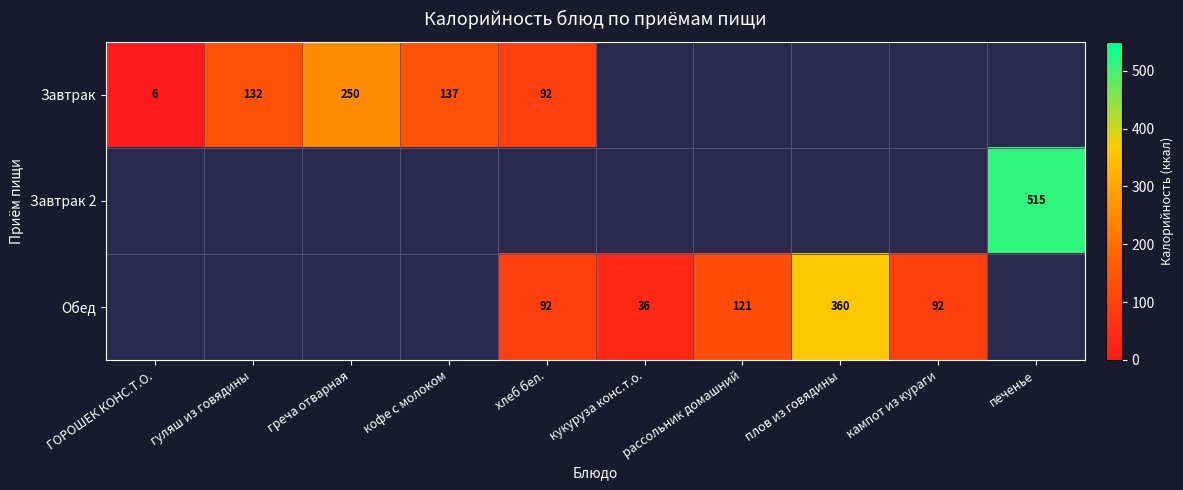

The Обед series shows 50.3 at кукуруза конс.т.о.. True or false?

False